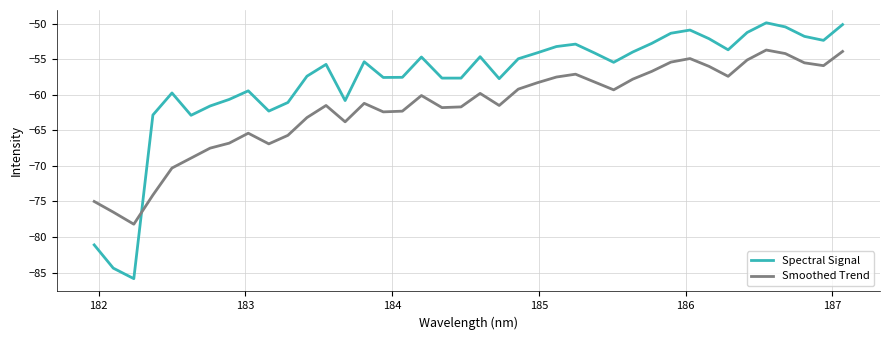

Which series has the largest range (max minus min)?

Spectral Signal